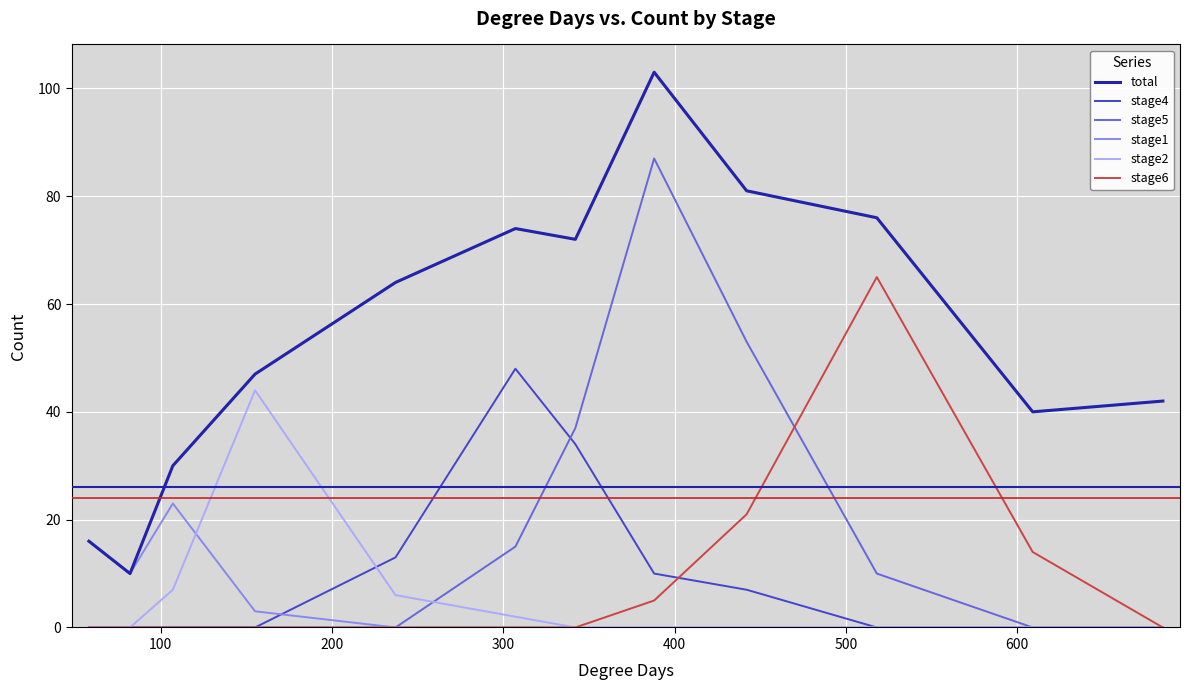

How many lines are shown in the chart?

6